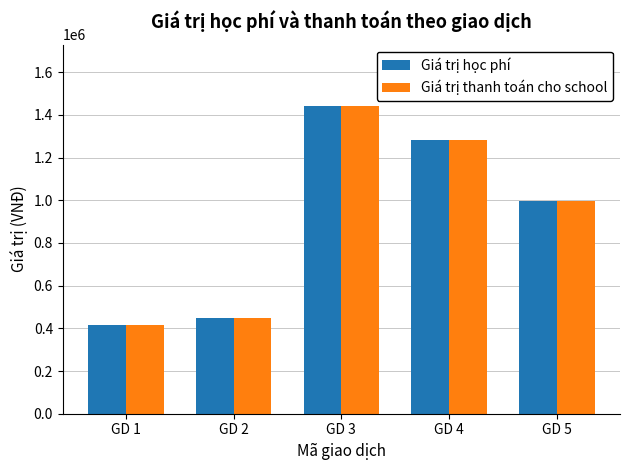

What is the difference between the second highest and minimum values in the Giá trị học phí series?

869000